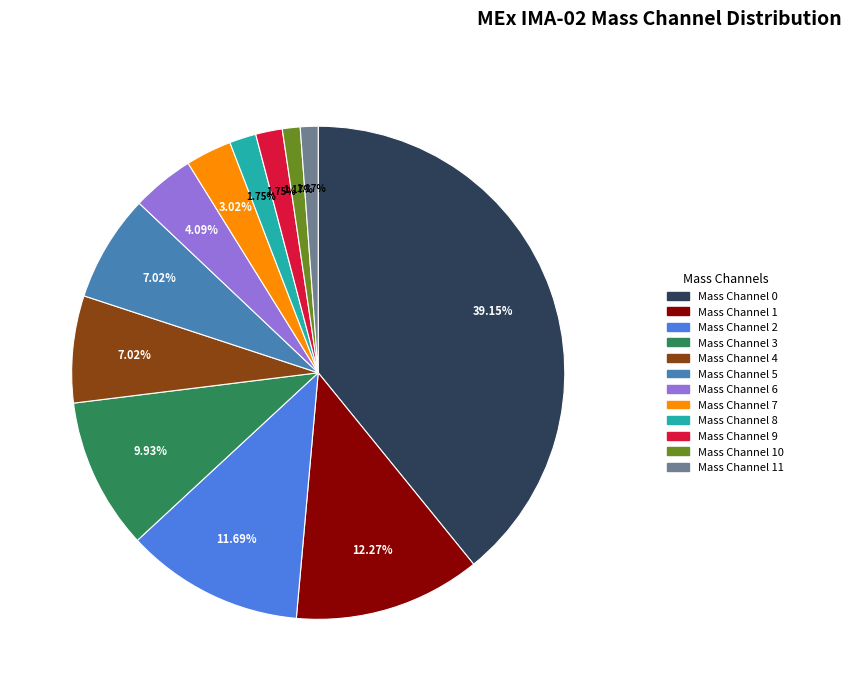

Is there a majority slice in this chart?

No